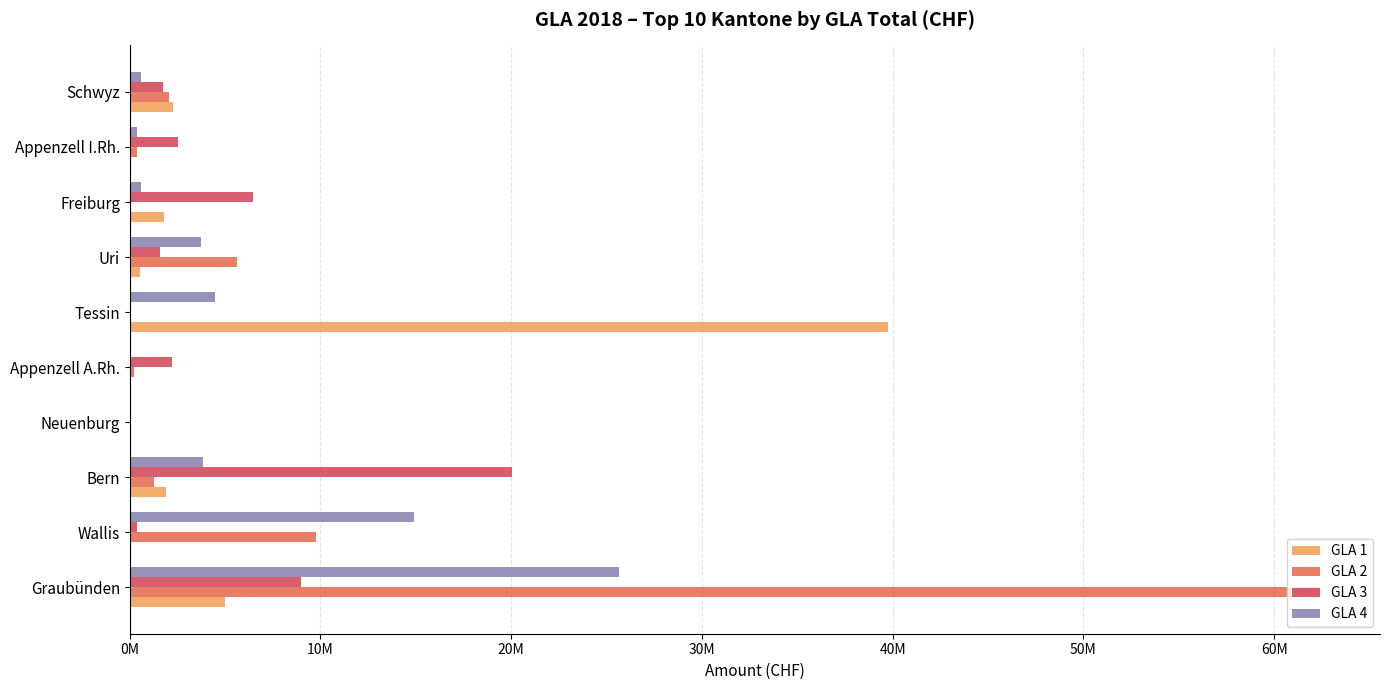

What are all the series names shown in the legend?

GLA 1, GLA 2, GLA 3, GLA 4